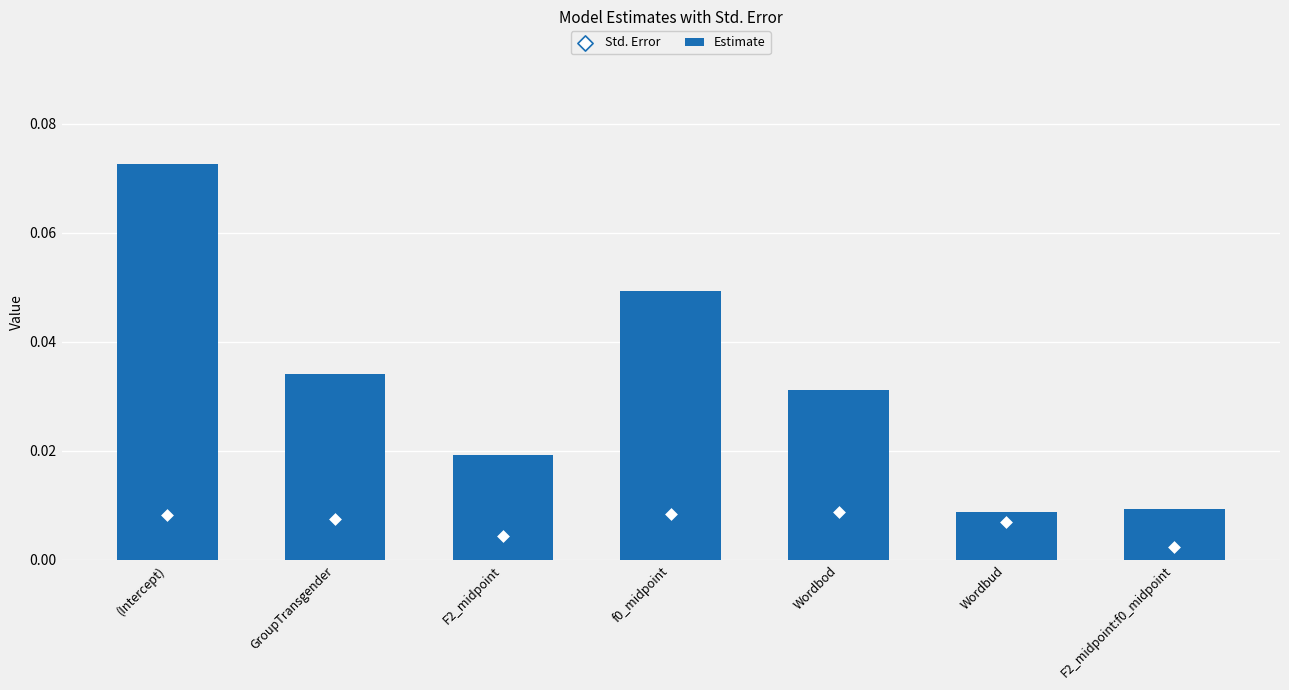

Which series has the largest total across all categories?

Estimate